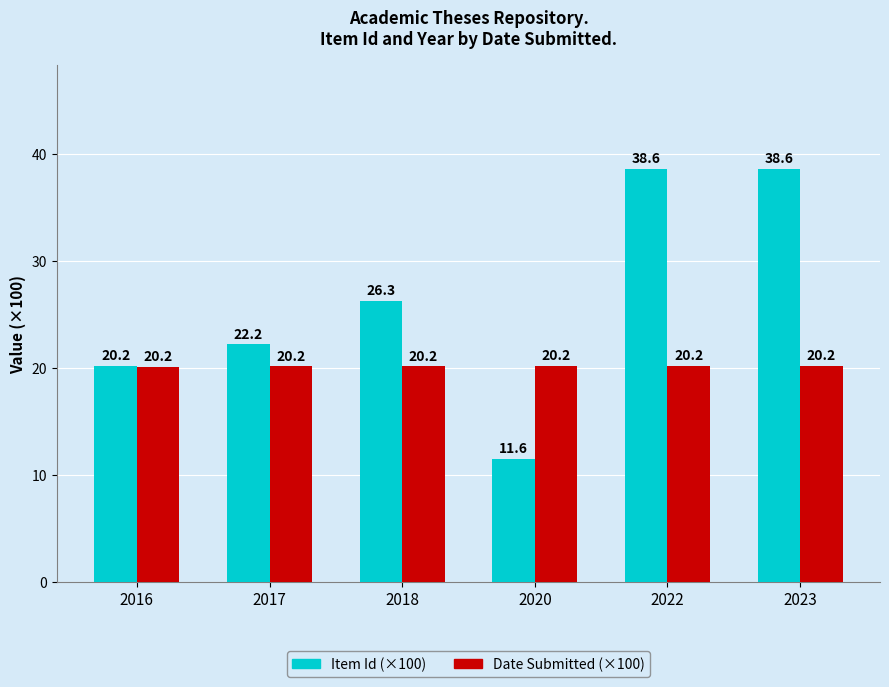

The value of Item Id (×100) at 2023 is 38.6. True or false?

True